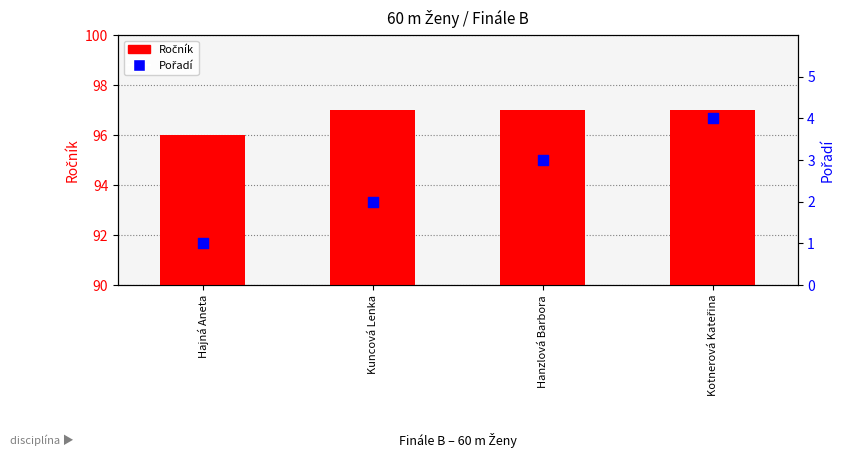

Which series contains the lowest Y value?

Pořadí